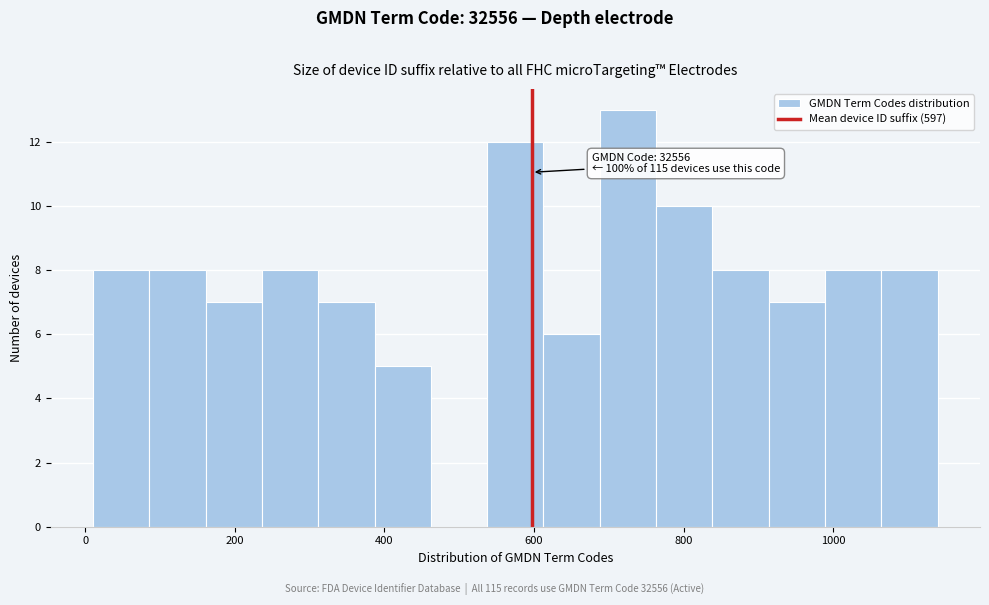

Around what value on the x-axis is the tallest bar? Give the approximate position of its centre, as read against the axis.

720